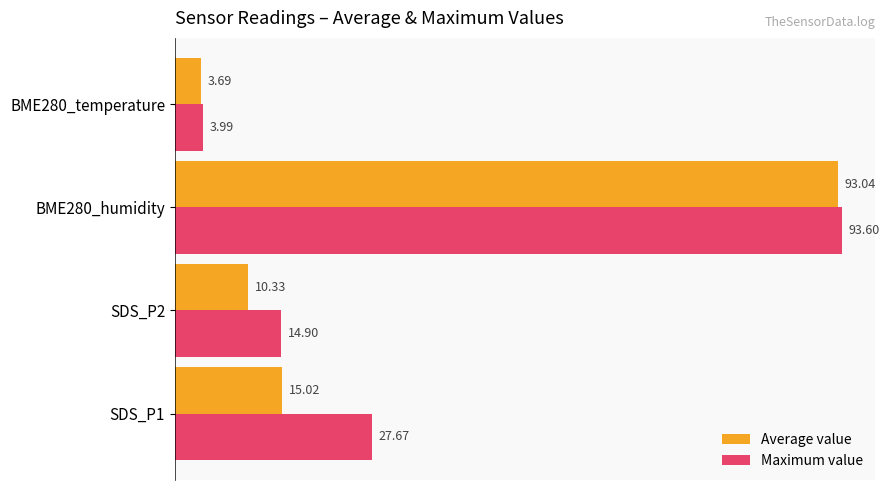

At how many categories does at least one series exceed 57?

1